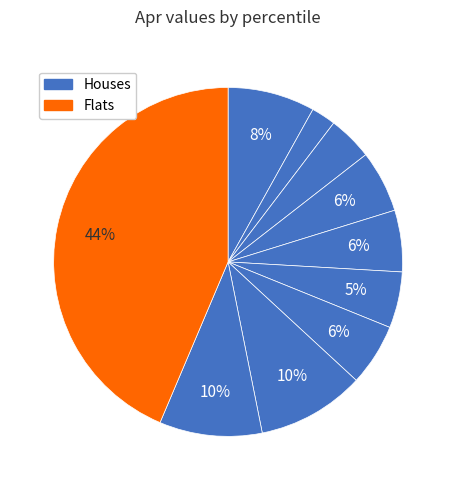

Count the number of slices in the pie.

10